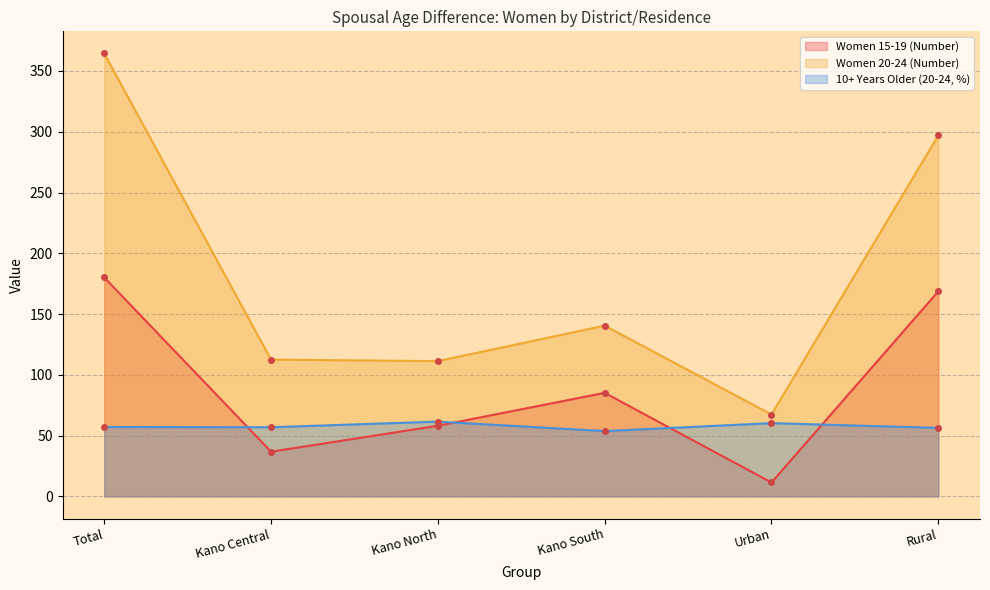

List the series in order of their overall mean, lowest first.

10+ Years Older (20-24, %), Women 15-19 (Number), Women 20-24 (Number)